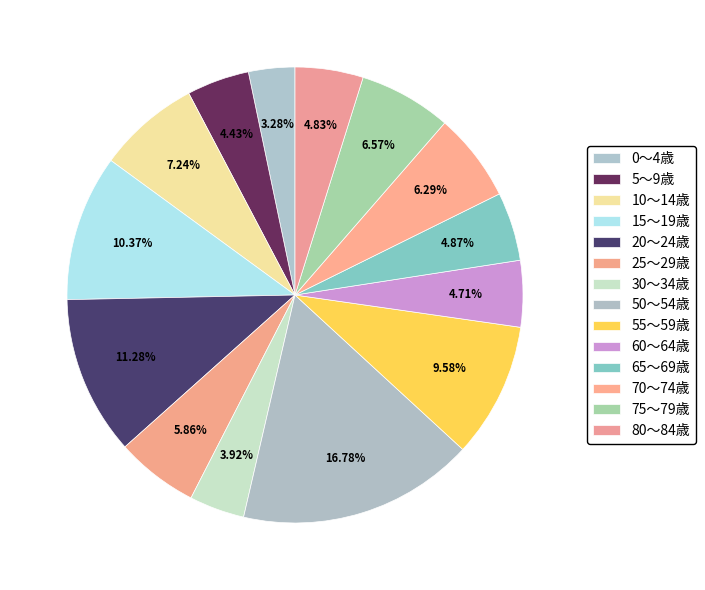

Count the number of slices in the pie.

14